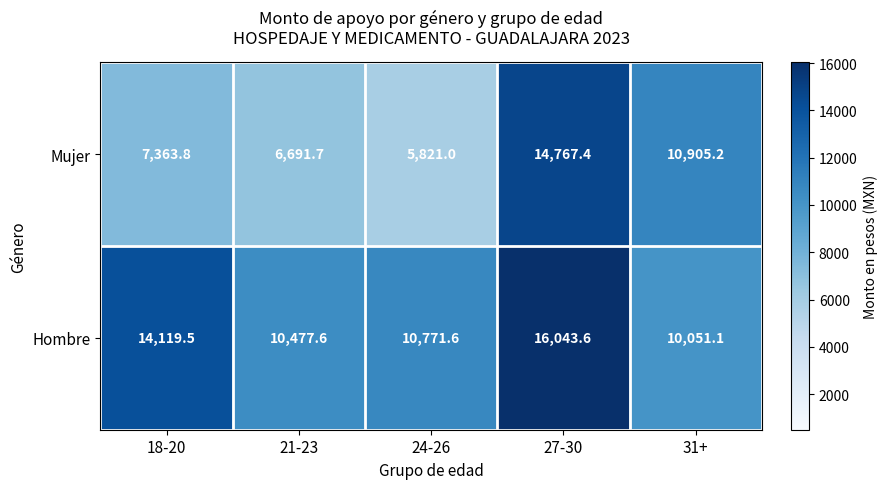

Read the Mujer value at 27-30.

14767.4